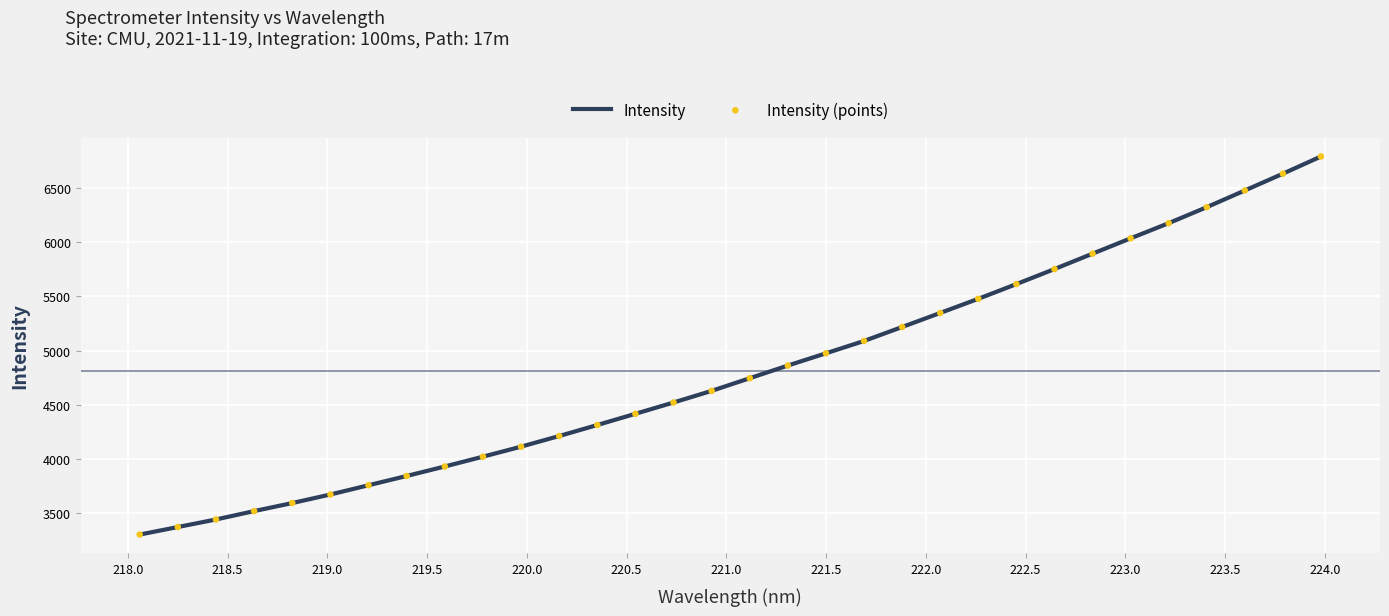

What is the maximum value shown in the chart?

6793.4